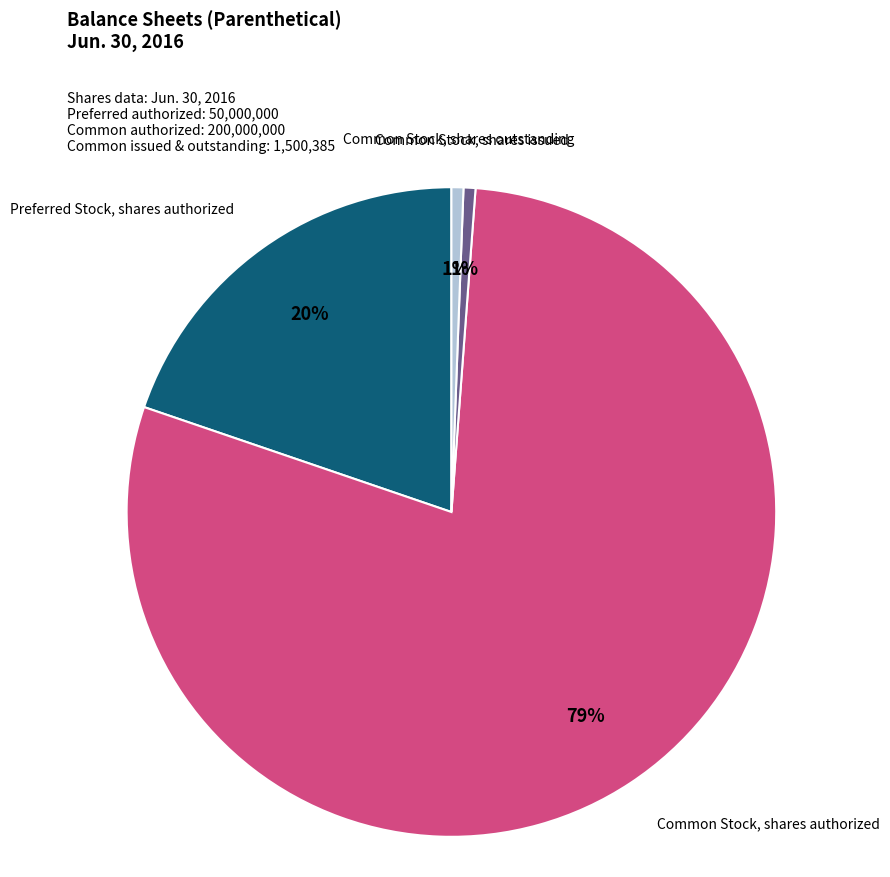

To the nearest percent, what is the average slice percentage?

25%